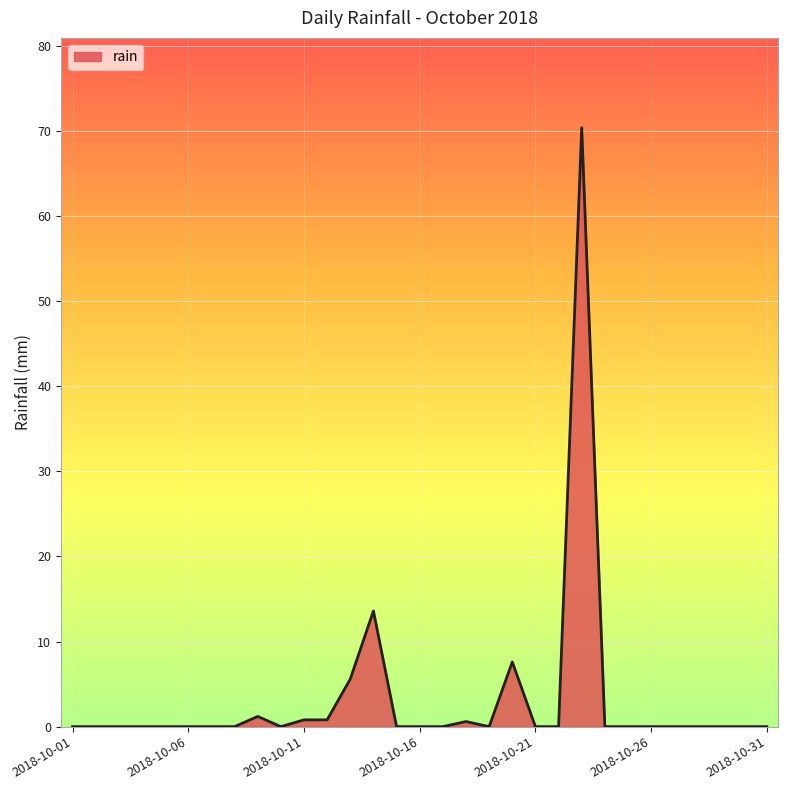

What is the difference between the maximum and minimum values?

70.4